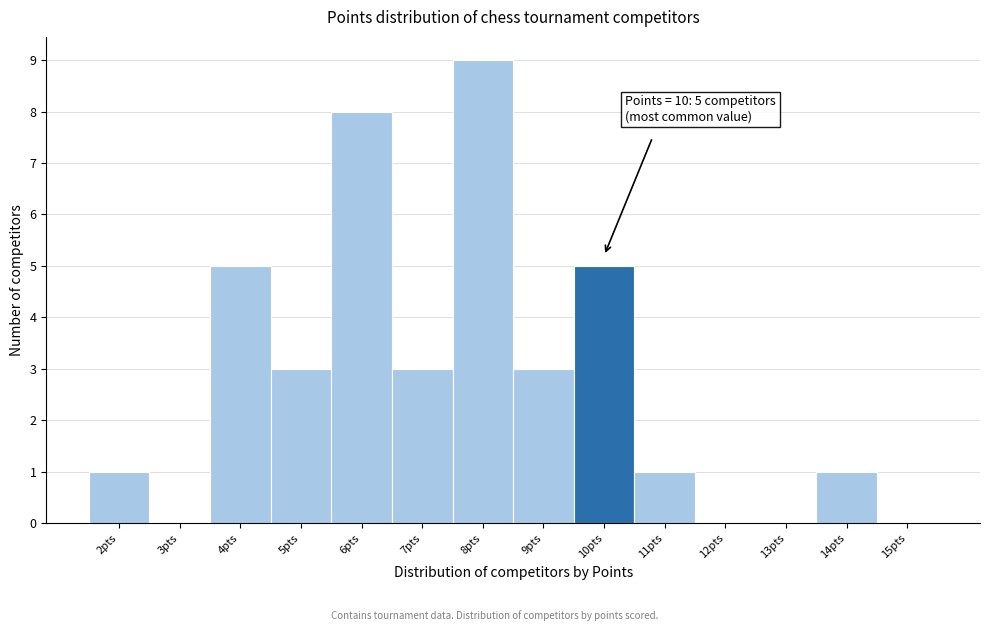

Over which range of the x-axis is the bar tallest?

7.5 to 8.5